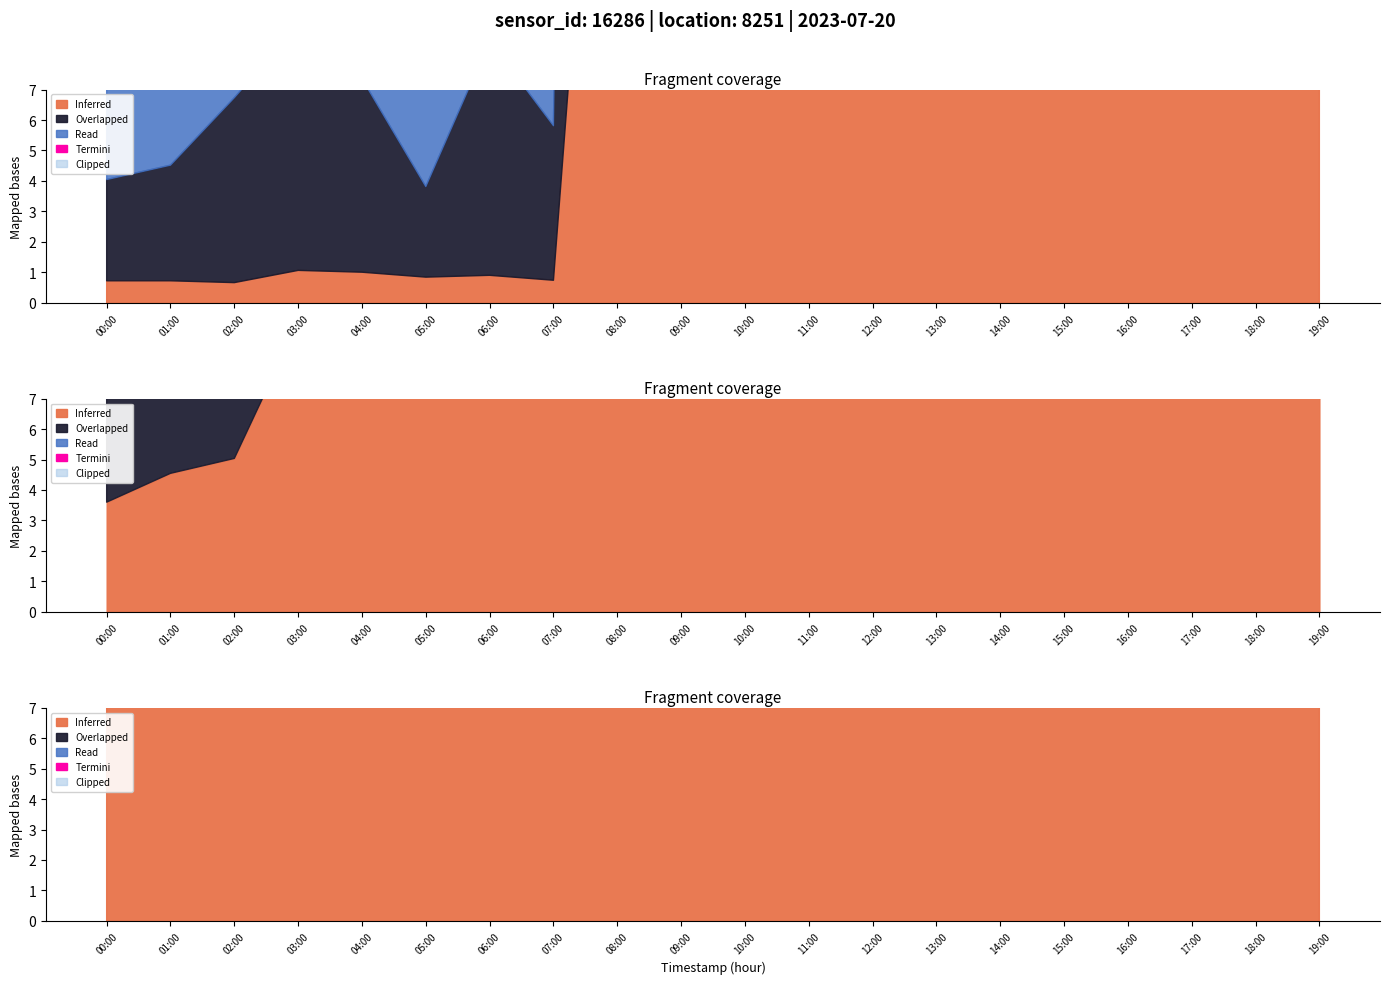

What is the difference between the P1 values at 18:00 and 03:00?

3.1